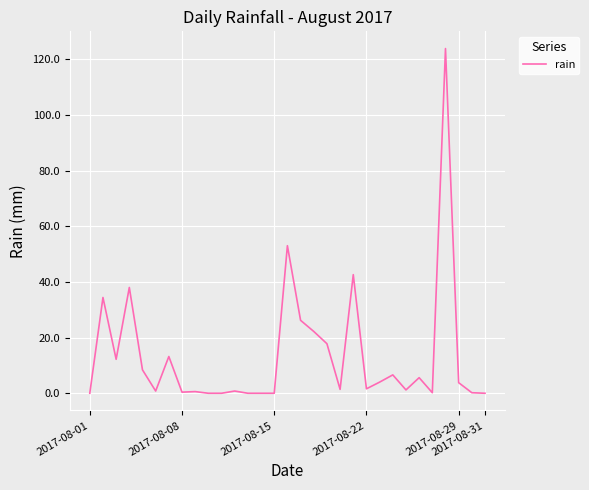

What is the maximum value shown in the chart?

123.8